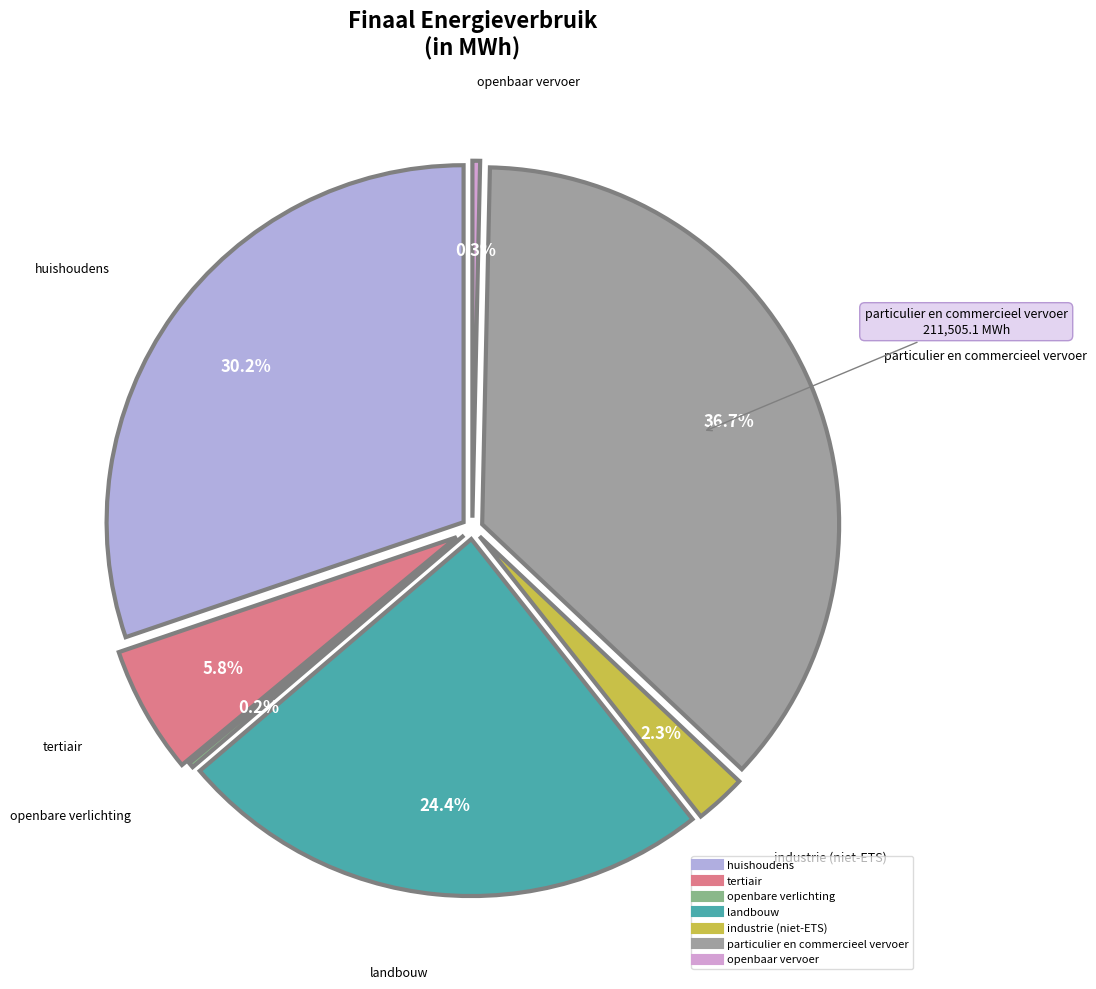

Rank the categories by value from lowest to highest.

openbare verlichting, openbaar vervoer, industrie (niet-ETS), tertiair, landbouw, huishoudens, particulier en commercieel vervoer